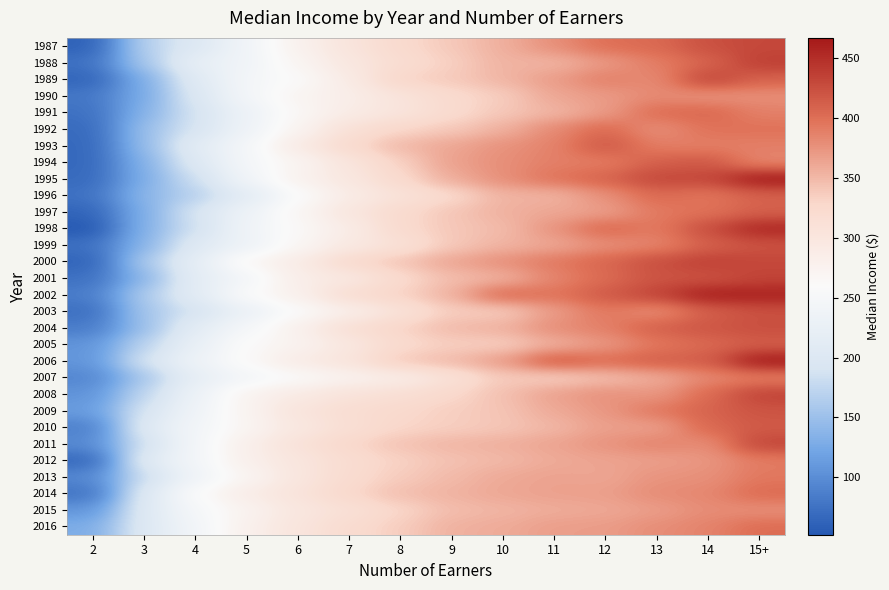

Reading right to left, list all the values displayed in this chart.

1987: 15+=430	14=424	13=404	12=400	11=378	10=356	9=339	8=325	7=304	6=278	5=240	4=200	3=168	2=60
1988: 15+=437	14=408	13=390	12=371	11=352	10=354	9=334	8=319	7=298	6=271	5=239	4=221	3=157	2=75
1989: 15+=409	14=434	13=380	12=389	11=369	10=352	9=338	8=331	7=290	6=261	5=246	4=206	3=130	2=63
1990: 15+=378	14=375	13=382	12=370	11=362	10=336	9=324	8=305	7=285	6=272	5=245	4=197	3=127	2=80
1991: 15+=388	14=406	13=402	12=369	11=352	10=340	9=323	8=304	7=289	6=267	5=232	4=188	3=135	2=74
1992: 15+=398	14=398	13=377	12=405	11=382	10=355	9=339	8=329	7=312	6=273	5=235	4=190	3=148	2=68
1993: 15+=389	14=389	13=389	12=419	11=386	10=376	9=362	8=350	7=324	6=292	5=246	4=211	3=145	2=66
1994: 15+=383	14=418	13=412	12=390	11=389	10=378	9=366	8=333	7=303	6=272	5=247	4=201	3=134	2=66
1995: 15+=467	14=430	13=431	12=409	11=397	10=378	9=358	8=325	7=298	6=277	5=240	4=183	3=130	2=68
1996: 15+=410	14=395	13=404	12=377	11=353	10=353	9=325	8=308	7=289	6=258	5=212	4=168	3=139	2=75
1997: 15+=411	14=398	13=393	12=367	11=362	10=355	9=341	8=324	7=300	6=269	5=233	4=191	3=131	2=63
1998: 15+=456	14=426	13=391	12=406	11=375	10=348	9=340	8=324	7=288	6=264	5=238	4=185	3=134	2=52
1999: 15+=422	14=411	13=385	12=378	11=362	10=353	9=339	8=311	7=294	6=268	5=233	4=204	3=137	2=74
2000: 15+=430	14=436	13=425	12=407	11=393	10=378	9=363	8=342	7=325	6=289	5=268	4=217	3=159	2=62
2001: 15+=433	14=421	13=421	12=403	11=385	10=354	9=347	8=324	7=296	6=286	5=244	4=214	3=139	2=74
2002: 15+=460	14=463	13=433	12=416	11=396	10=405	9=354	8=332	7=319	6=280	5=258	4=211	3=161	2=85
2003: 15+=423	14=412	13=378	12=394	11=369	10=336	9=336	8=309	7=283	6=260	5=229	4=189	3=156	2=72
2004: 15+=425	14=419	13=412	12=388	11=379	10=355	9=349	8=331	7=315	6=280	5=248	4=213	3=149	2=84
2005: 15+=413	14=405	13=394	12=372	11=356	10=335	9=335	8=324	7=298	6=275	5=262	4=224	3=170	2=106
2006: 15+=467	14=413	13=413	12=402	11=416	10=369	9=349	8=339	7=304	6=290	5=263	4=234	3=189	2=107
2007: 15+=389	14=383	13=358	12=346	11=334	10=338	9=311	8=287	7=277	6=261	5=245	4=220	3=157	2=93
2008: 15+=434	14=403	13=372	12=377	11=366	10=345	9=327	8=315	7=307	6=292	5=275	4=232	3=174	2=105
2009: 15+=421	14=409	13=394	12=372	11=360	10=342	9=335	8=326	7=318	6=304	5=274	4=237	3=190	2=113
2010: 15+=416	14=405	13=366	12=367	11=351	10=341	9=335	8=329	7=315	6=297	5=271	4=243	3=204	2=87
2011: 15+=432	14=378	13=386	12=375	11=364	10=356	9=352	8=343	7=328	6=309	5=283	4=245	3=187	2=97
2012: 15+=391	14=373	13=367	12=364	11=359	10=350	9=344	8=333	7=320	6=301	5=282	4=244	3=206	2=65
2013: 15+=394	14=377	13=375	12=362	11=365	10=360	9=349	8=337	7=322	6=300	5=271	4=238	3=182	2=95
2014: 15+=403	14=383	13=380	12=367	11=366	10=362	9=354	8=346	7=328	6=306	5=288	4=259	3=202	2=76
2015: 15+=378	14=380	13=368	12=361	11=358	10=352	9=347	8=329	7=312	6=299	5=275	4=249	3=203	2=107
2016: 15+=402	14=386	13=379	12=369	11=368	10=359	9=355	8=336	7=322	6=303	5=281	4=242	3=202	2=129